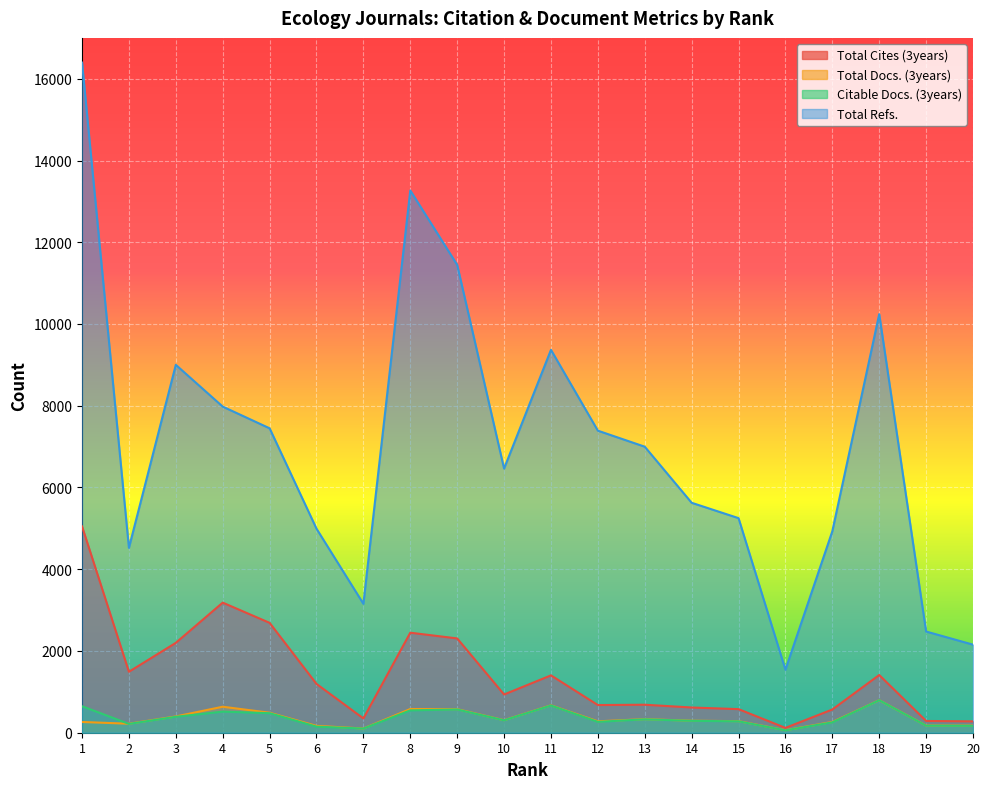

How many times do Total Docs. (3years) and Citable Docs. (3years) cross each other?

1